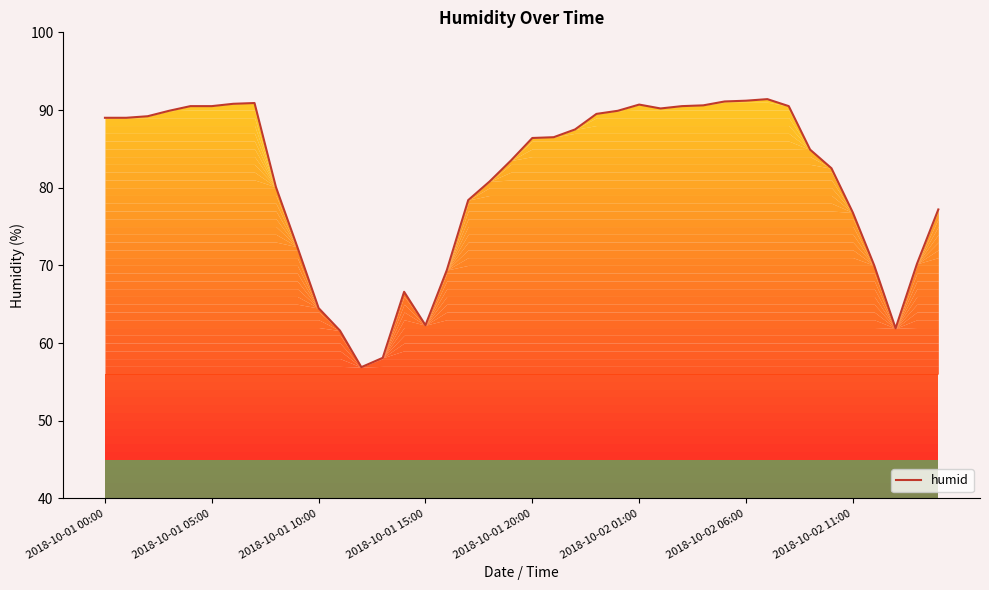

What is the maximum value shown in the chart?

91.4